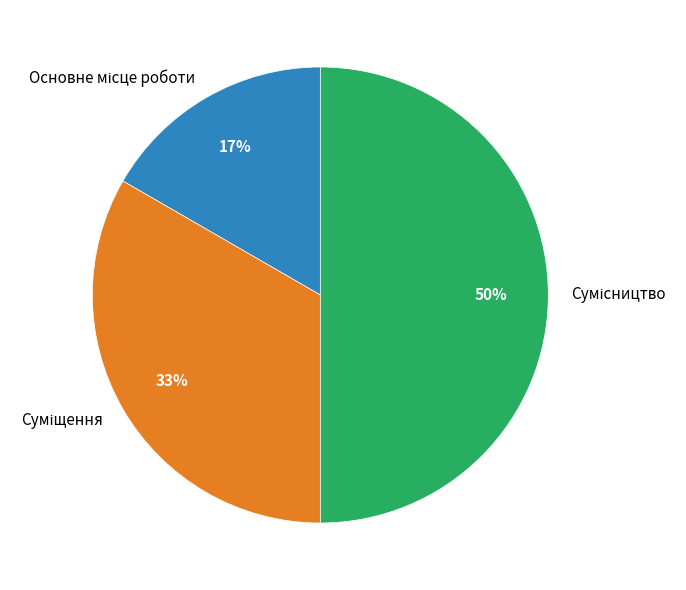

To the nearest percent, what is the average slice percentage?

33%